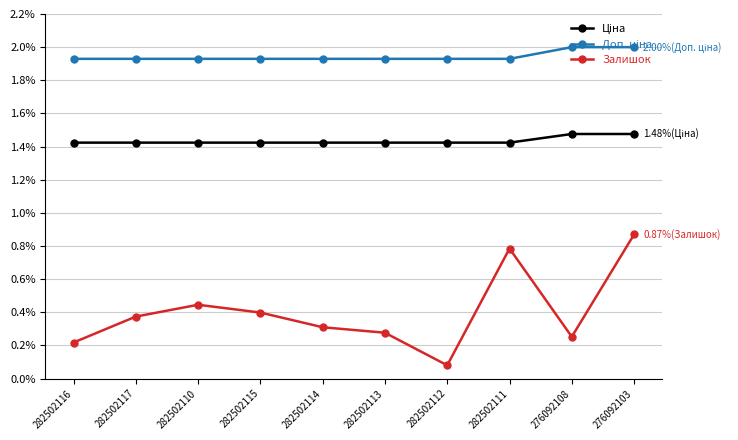

What is the total value across all series at 282502116?

3.6